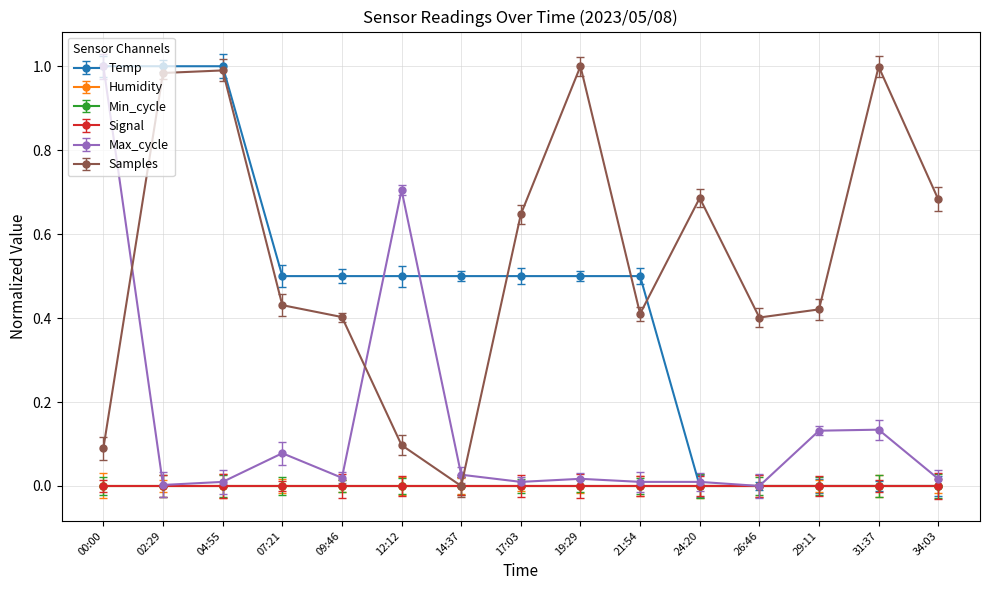

Which has a higher value, 09:46 or 04:55?

04:55